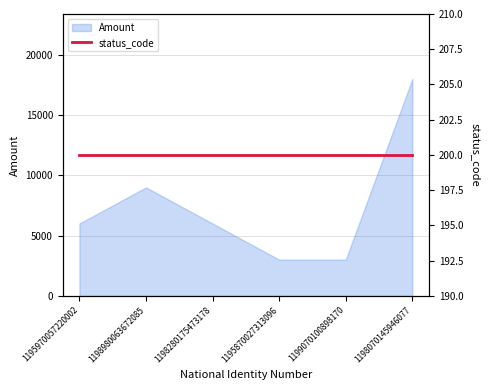

How many lines are shown in the chart?

1